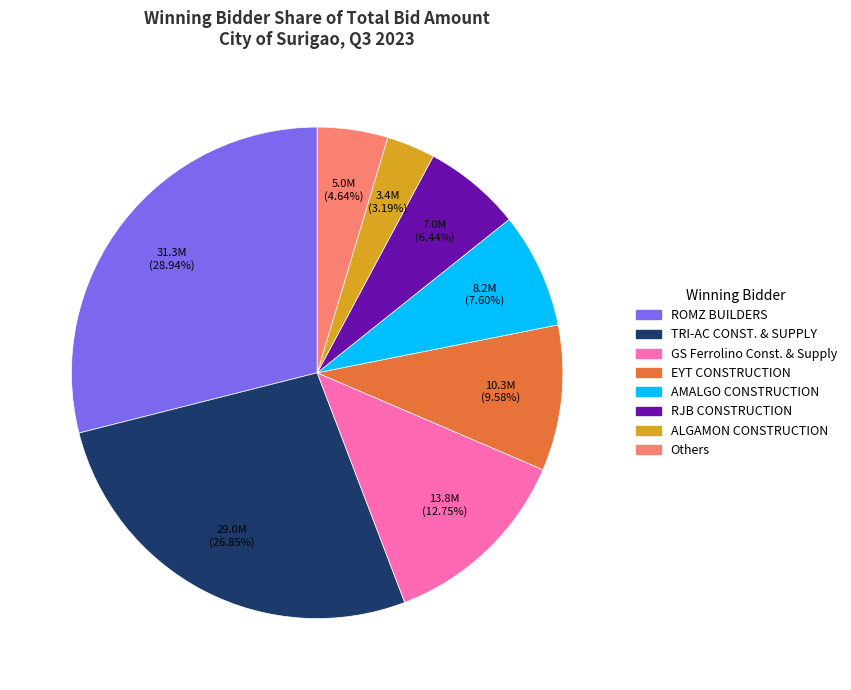

How many segments does this pie chart have?

8